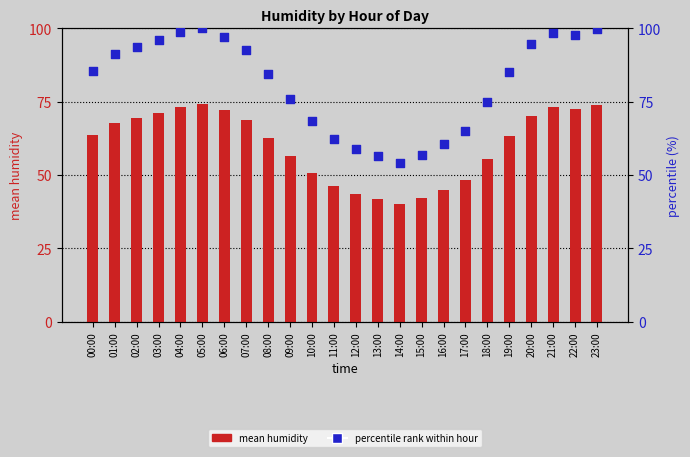

At which category is the sum across all series the highest?

05:00